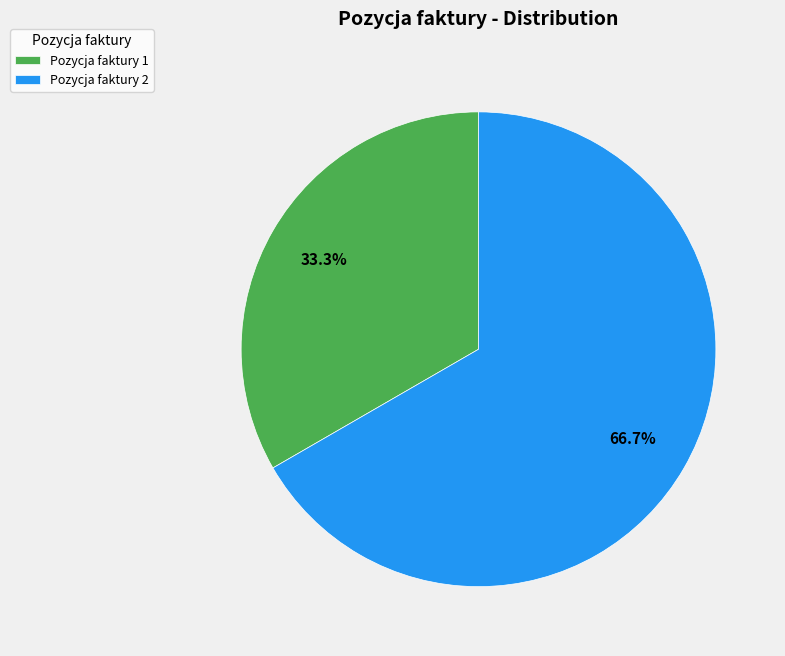

True or false: Pozycja faktury 1 accounts for 23% of the total.

False